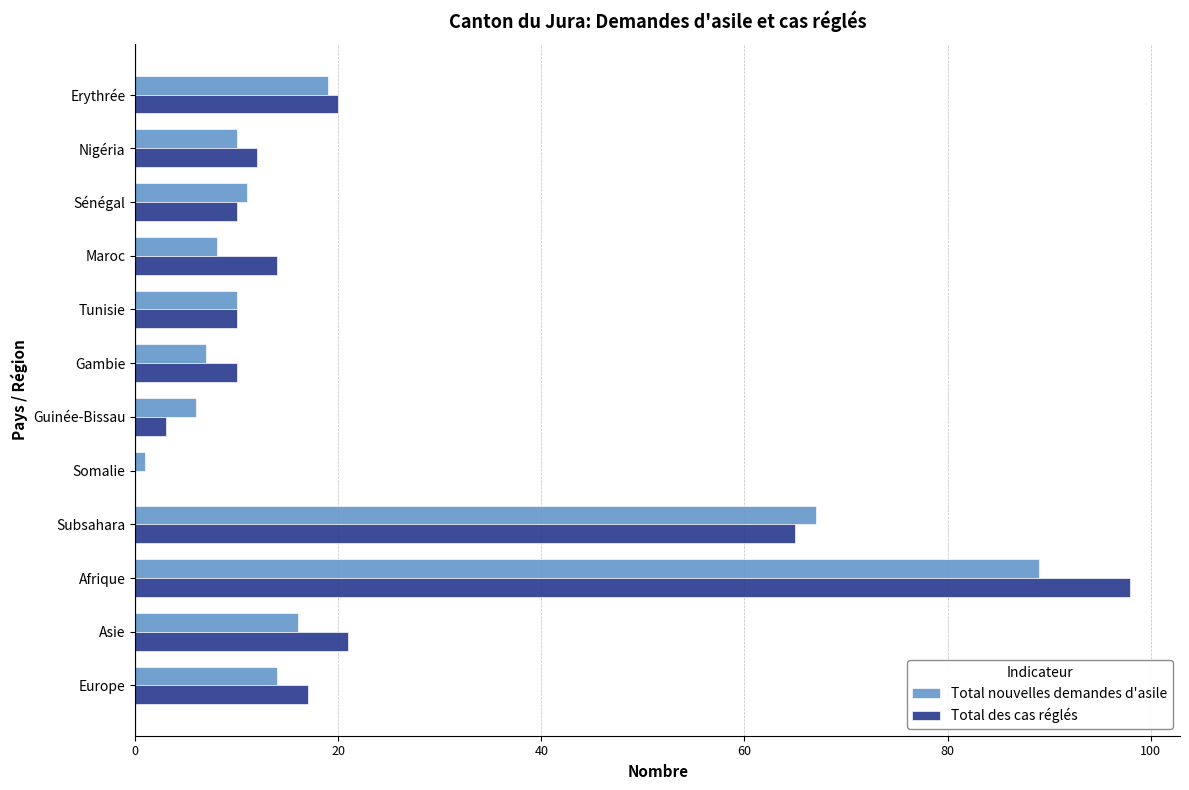

How many positive values does the Total des cas réglés series have?

11